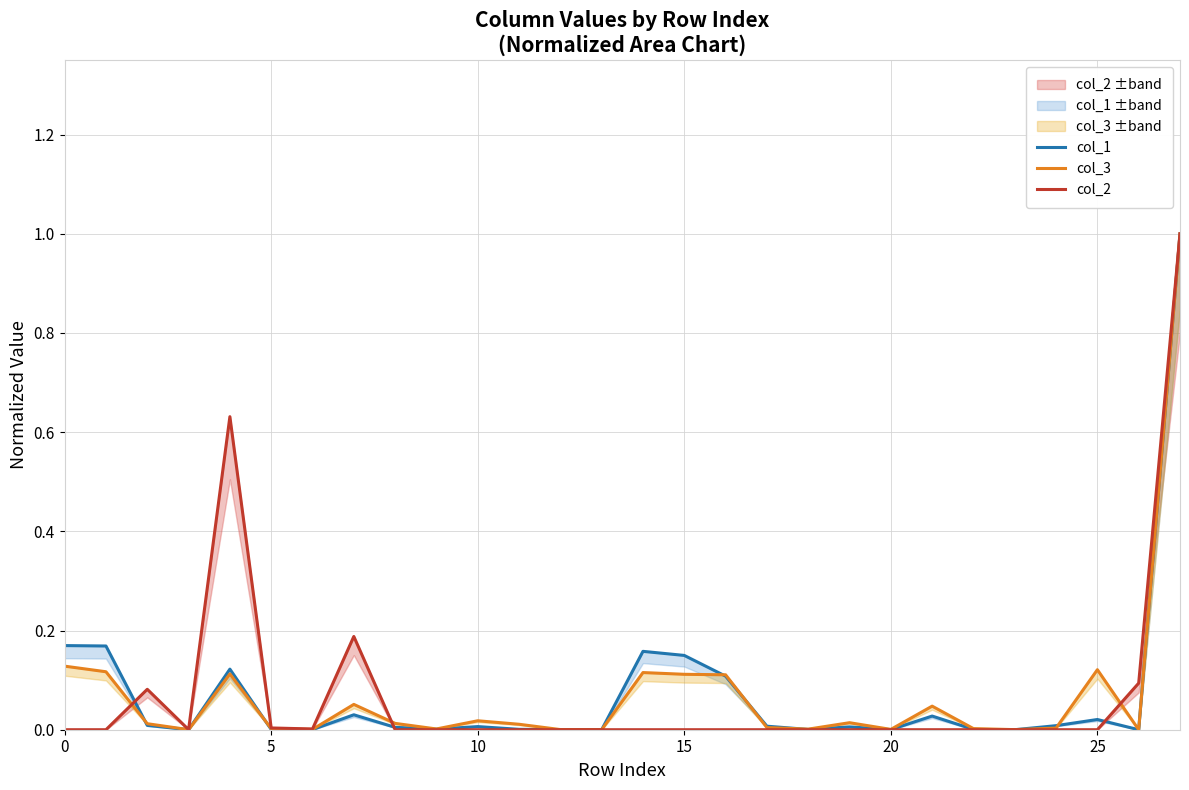

Read the col_1 value at 0.

0.2